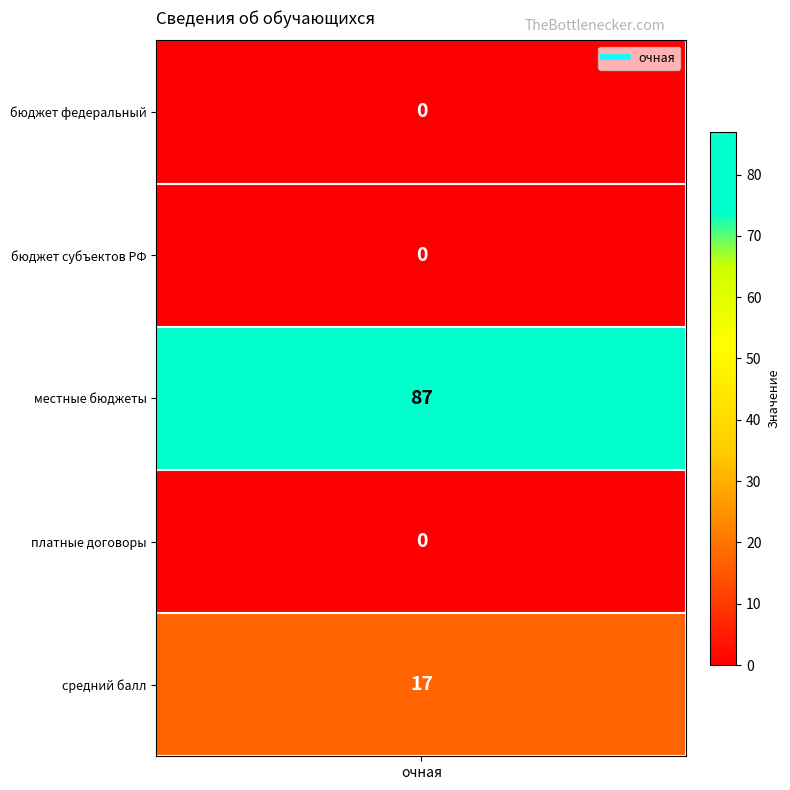

List the labels in order of value, largest first.

2, 4, 0, 1, 3